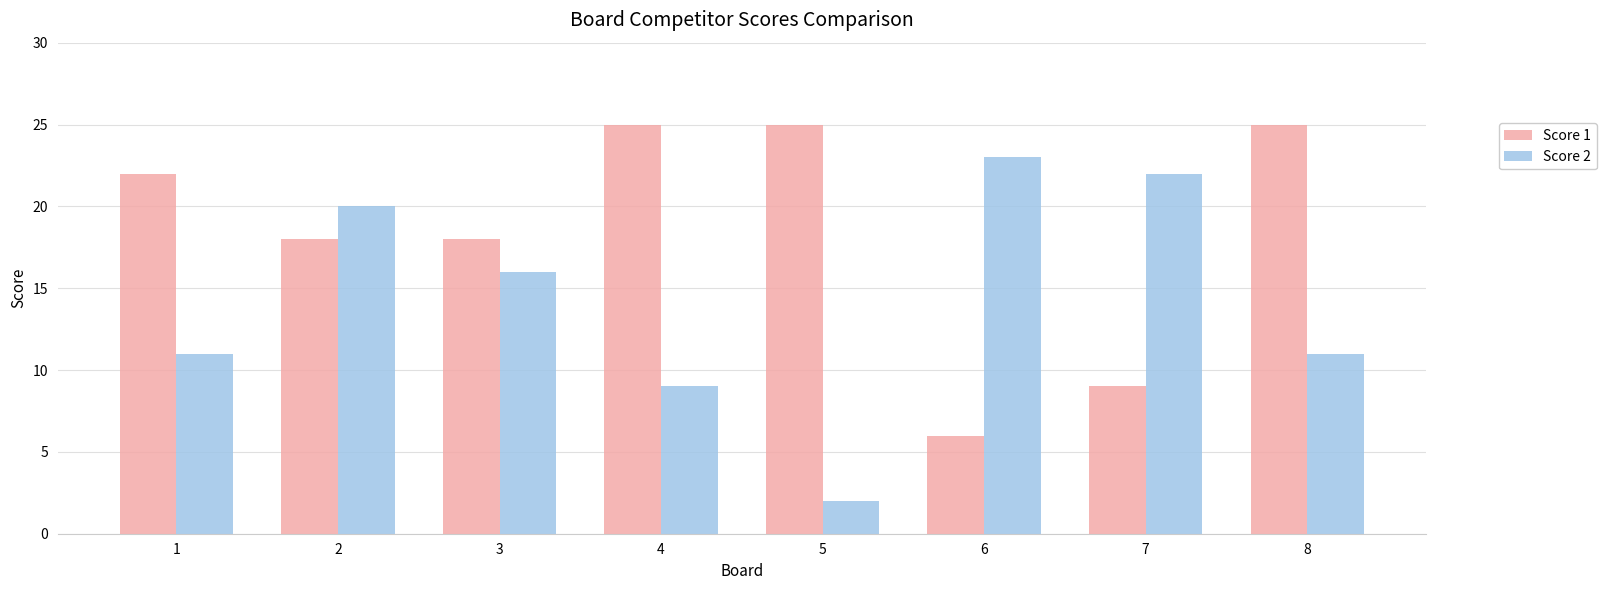

What is the sum of all Score 2 values?

114